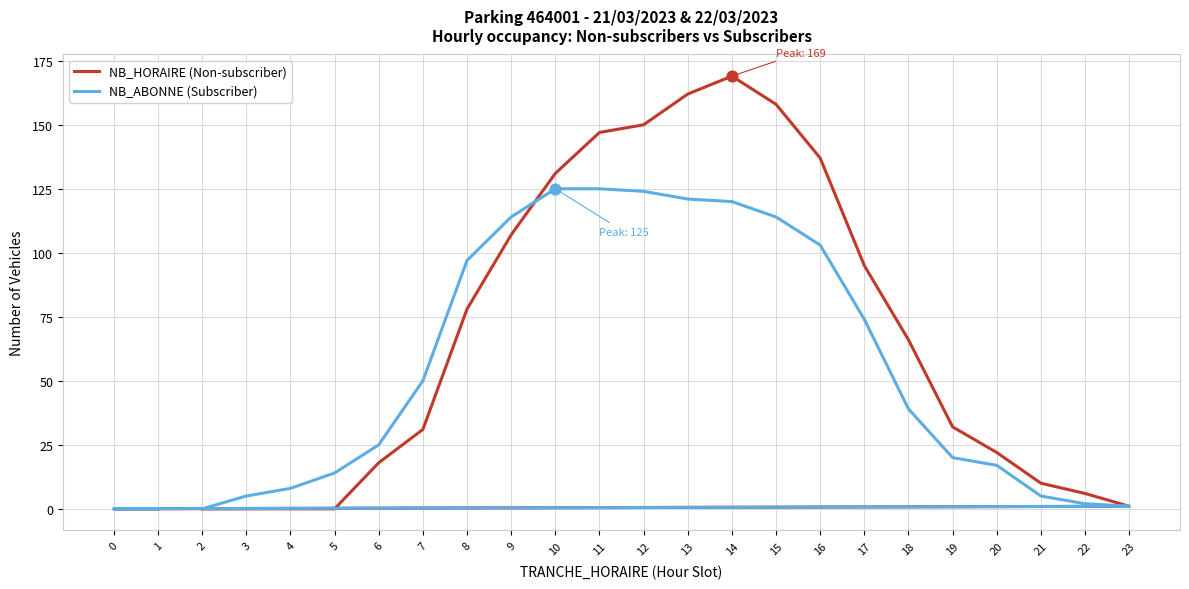

Which series has the largest Y range (max minus min)?

NB_HORAIRE (Non-subscriber)